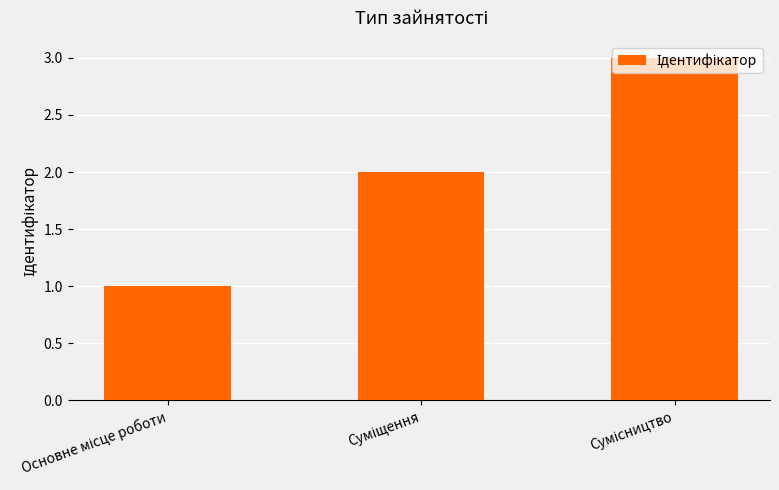

How many bars are there in total?

3